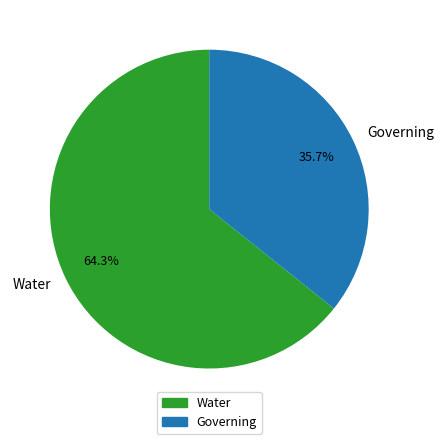

To the nearest percent, what is the difference between the Governing and Water slice percentages?

29%